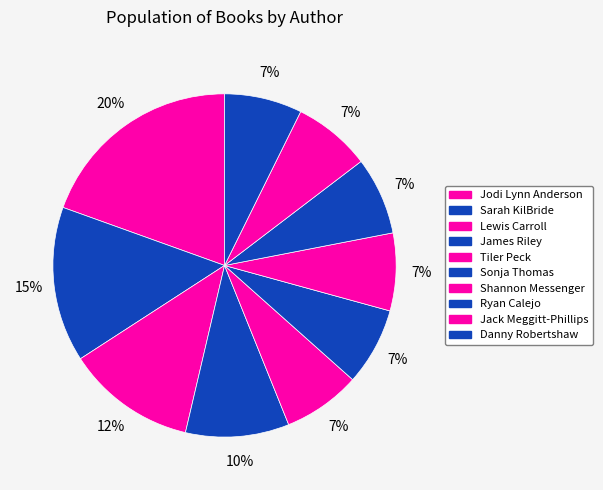

Does any single category account for the majority?

No